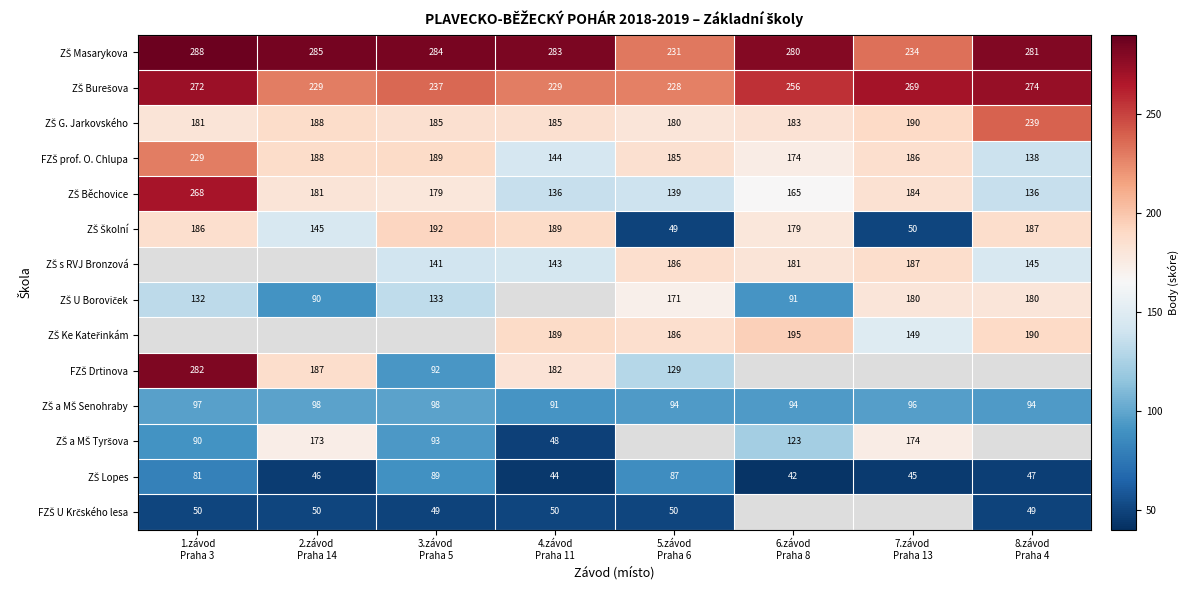

At which label is ZŠ U Boroviček closest to 135?

3.závod Praha 5